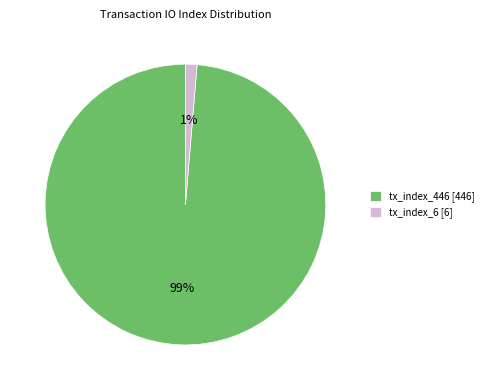

To the nearest percent, what percentage of the pie is tx_index_6?

1%